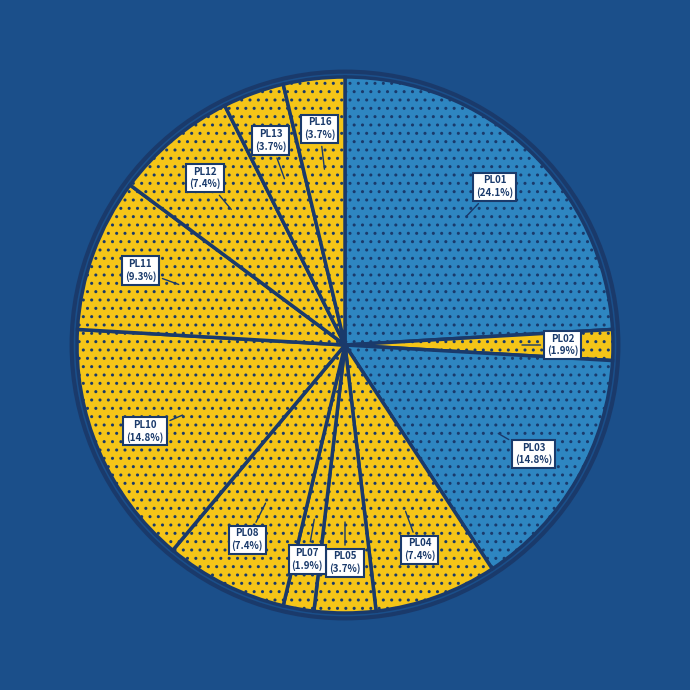

Does PL11 represent more than half of the total?

No